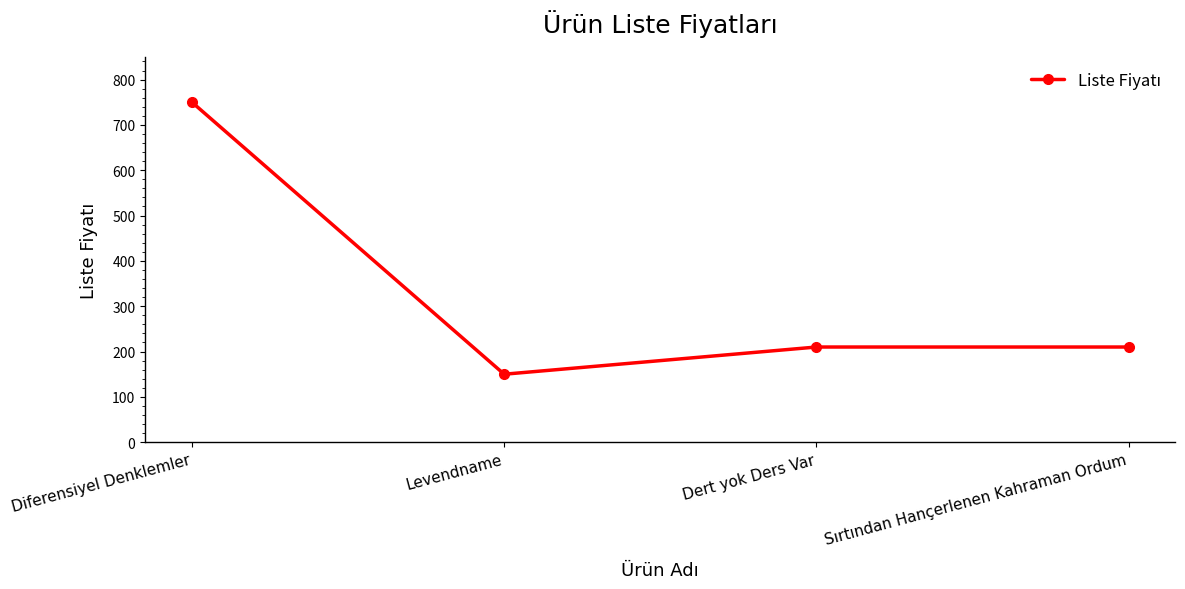

What is the sum of all values?

1320